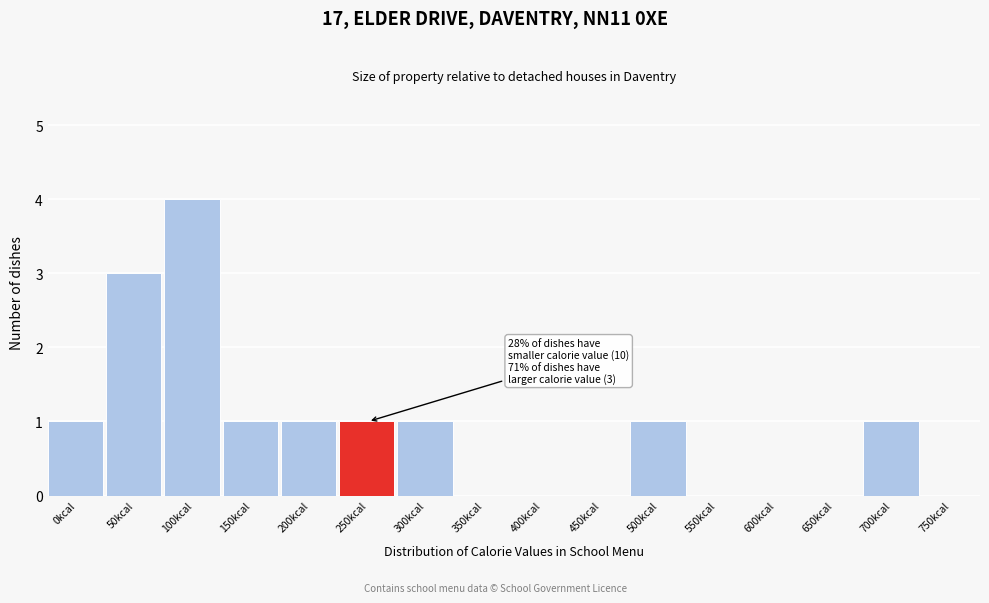

Reading left to right, transcribe all the data shown in this chart.

0kcal=1	50kcal=3	100kcal=4	150kcal=1	200kcal=1	250kcal=1	300kcal=1	350kcal=0	400kcal=0	450kcal=0	500kcal=1	550kcal=0	600kcal=0	650kcal=0	700kcal=1	750kcal=0